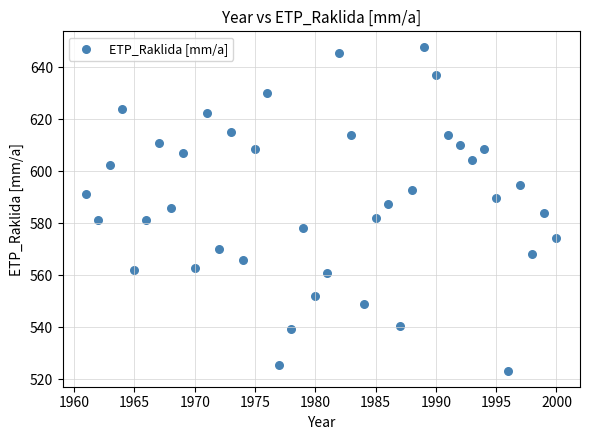

What is the range of X values (max minus min)?

39.0